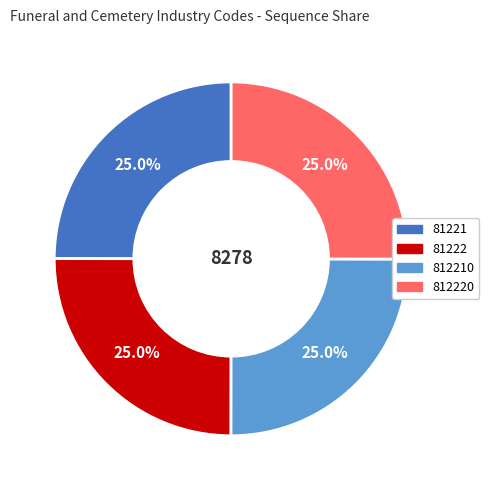

Does any single category account for the majority?

No